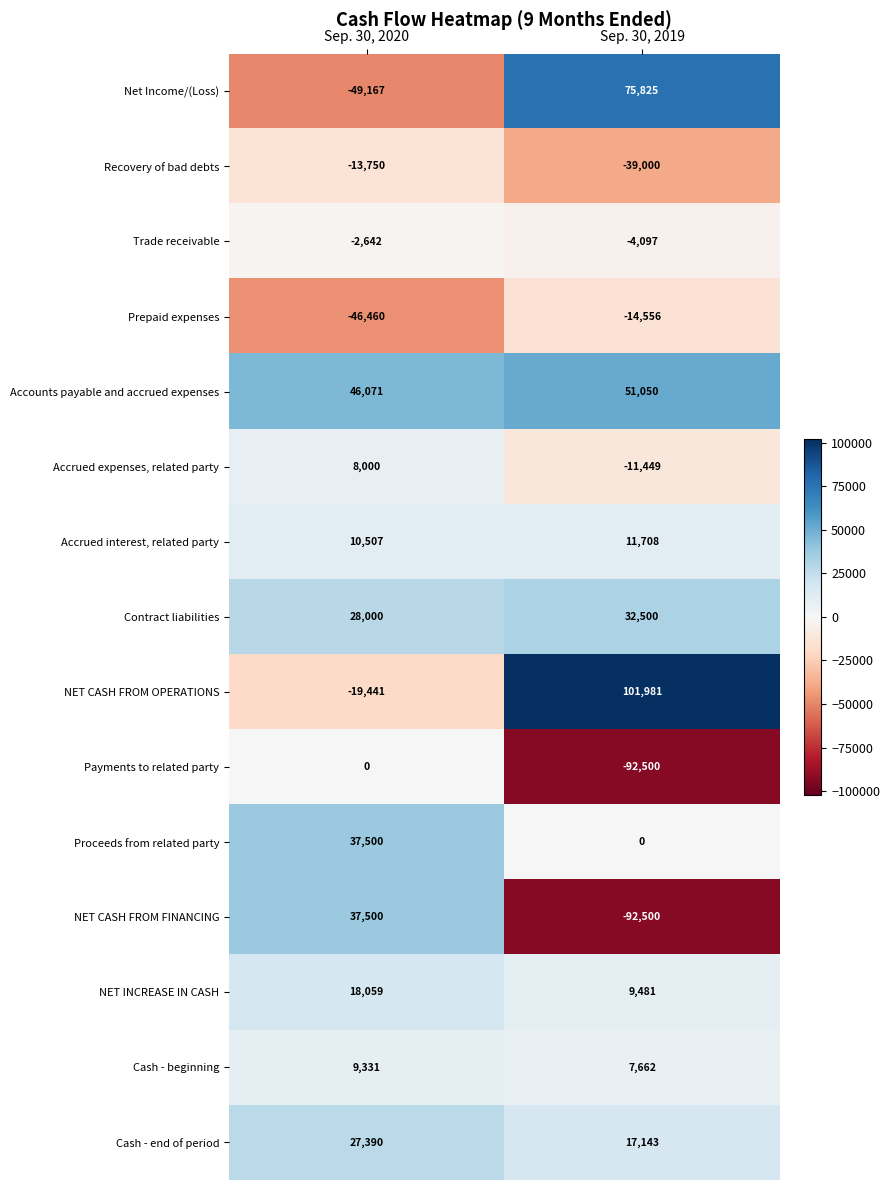

True or false: NET CASH FROM FINANCING has a value of 59974 at Sep. 30, 2020.

False